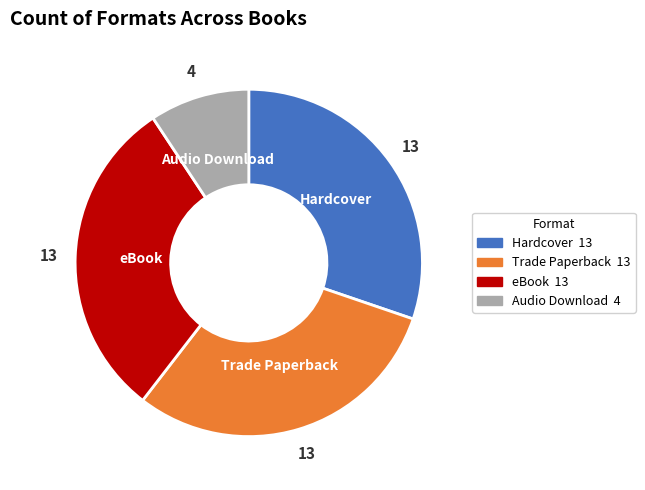

Combined, do Audio Download and Hardcover account for over 50%?

No